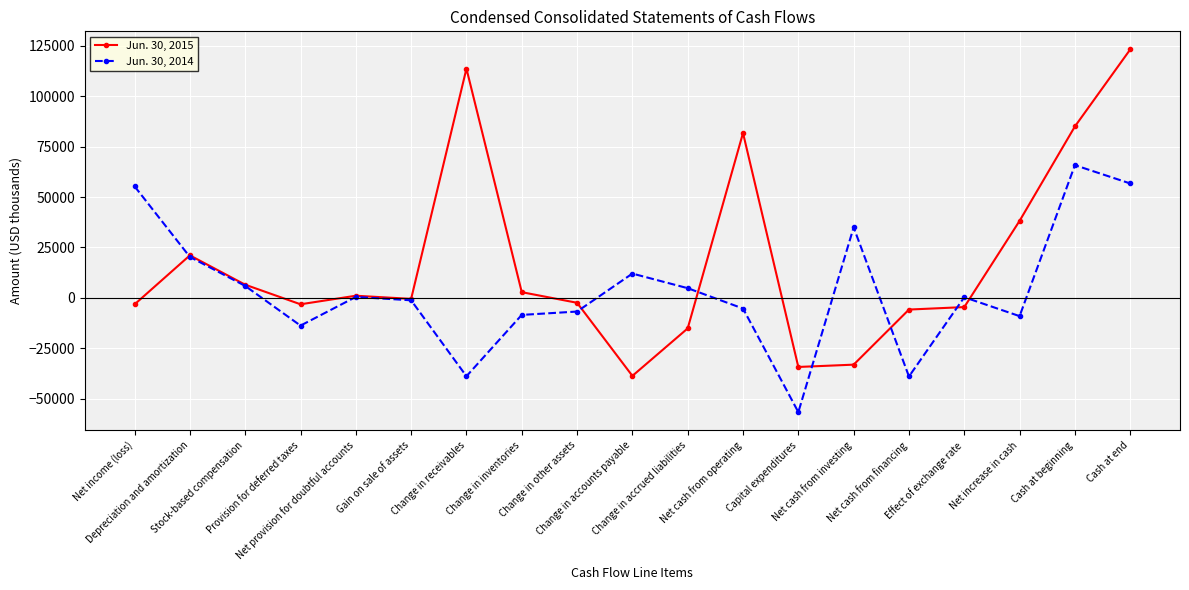

Rank the series by their maximum value, from highest to lowest.

Jun. 30, 2015, Jun. 30, 2014